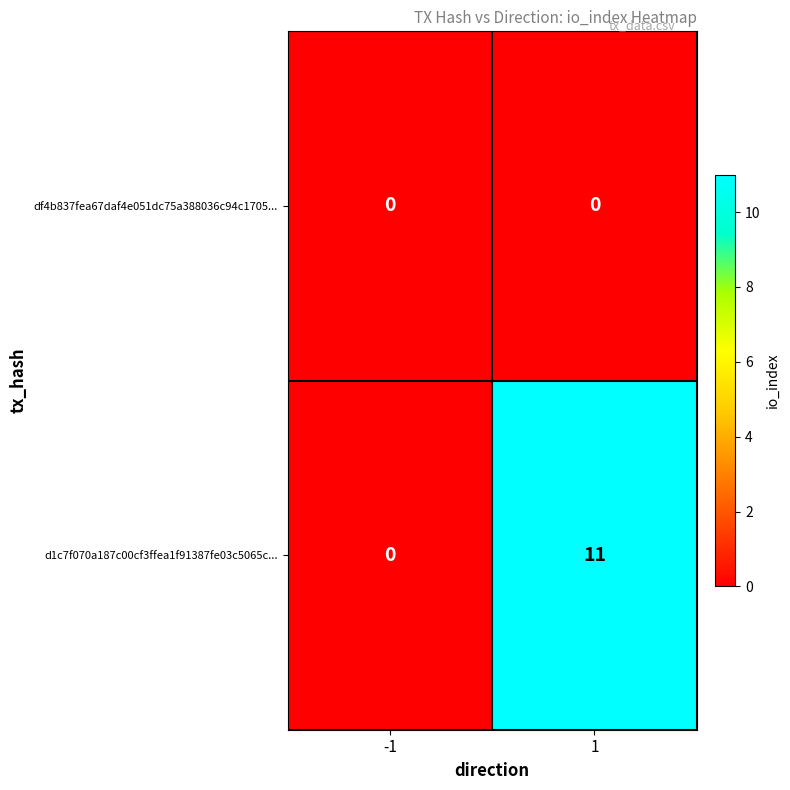

Which series has the largest range (max minus min)?

d1c7f070a187c00cf3ffea1f91387fe03c5065c...